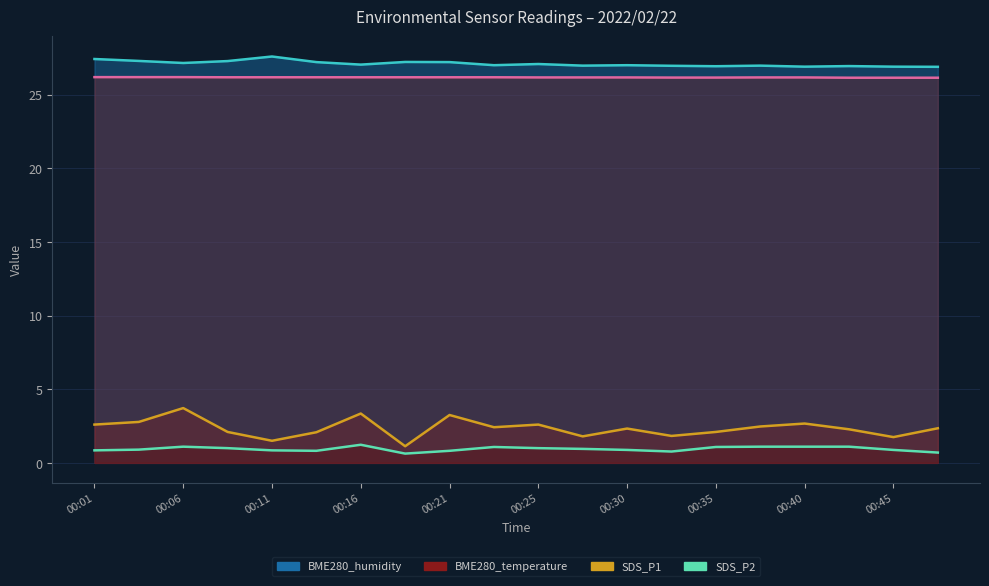

Does the chart display data point markers on the line(s)?

No